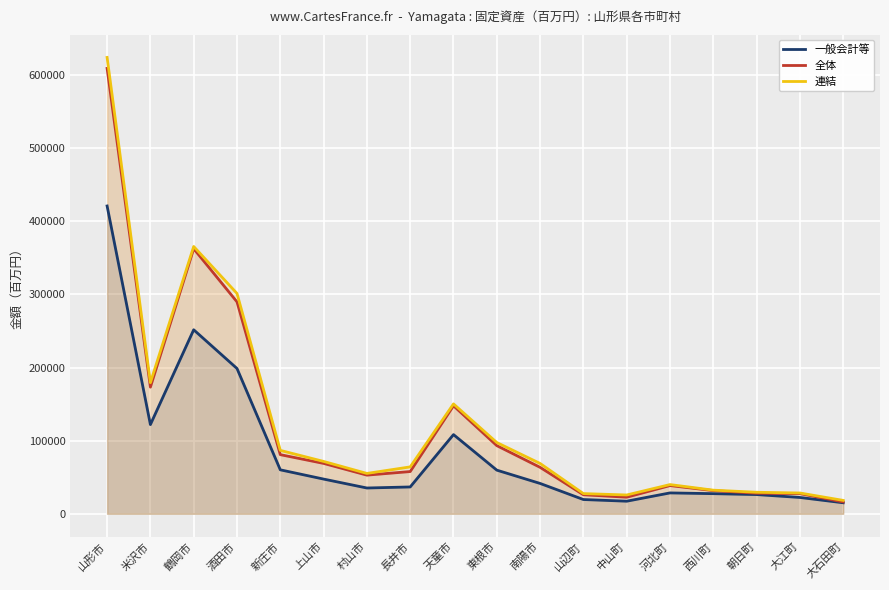

How many values in the 一般会計等 series are below 41493?

9